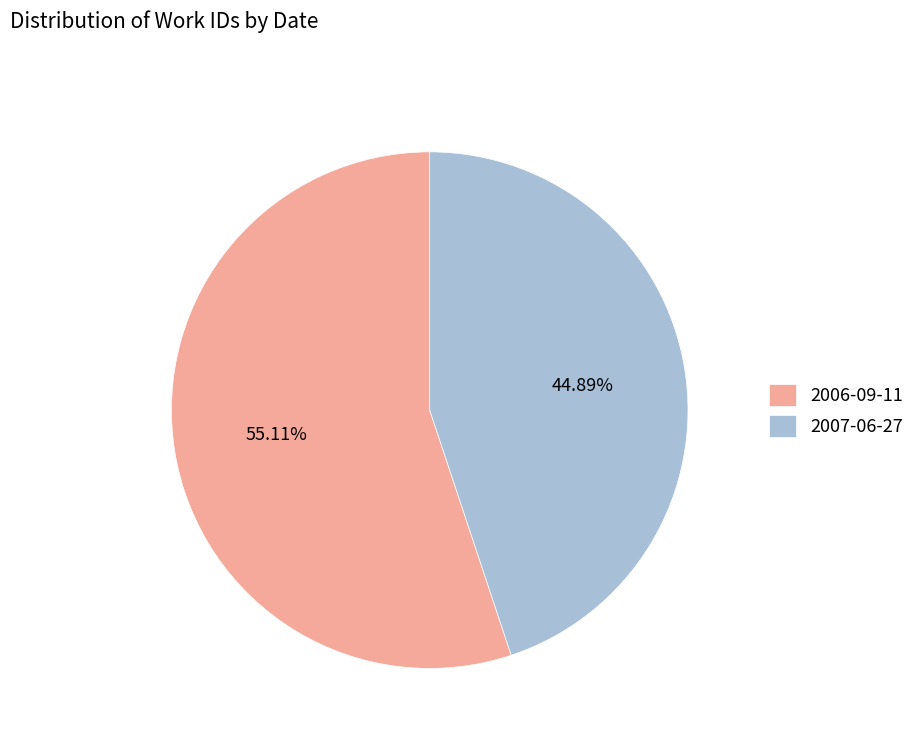

Between 2007-06-27 and 2006-09-11, which is larger?

2006-09-11